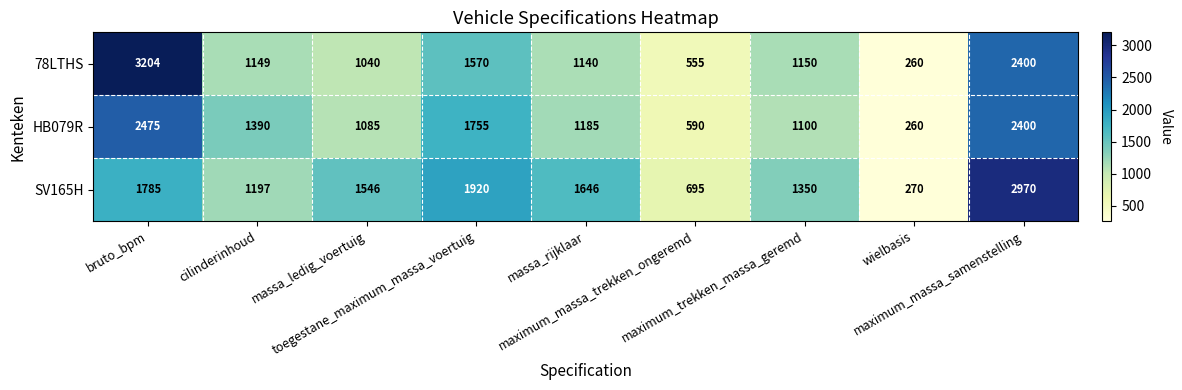

What is the spread (max minus min) of values at maximum_massa_samenstelling?

570